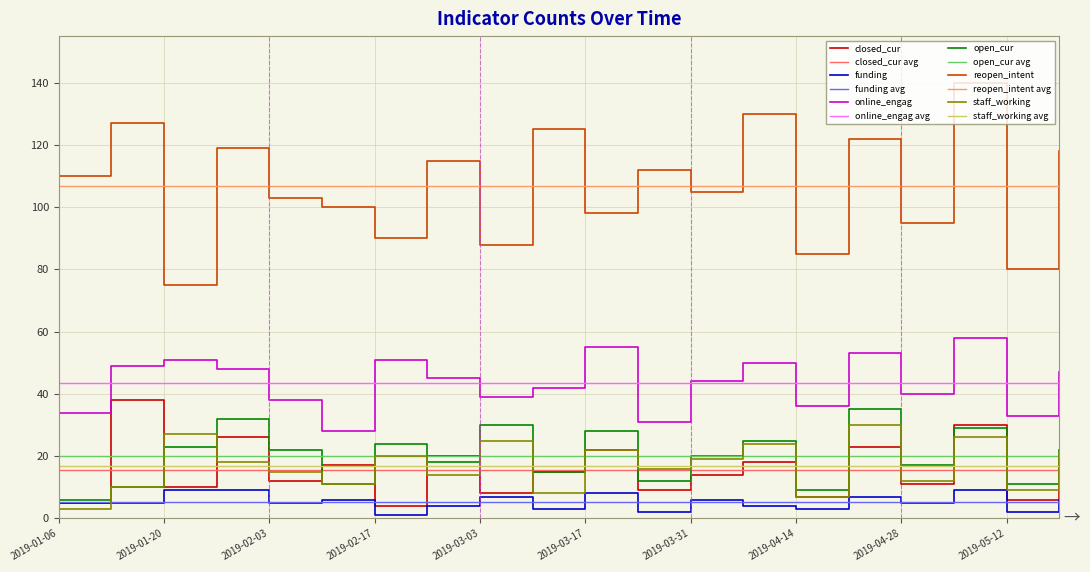

Where is the first local minimum for staff_working?

2019-02-10